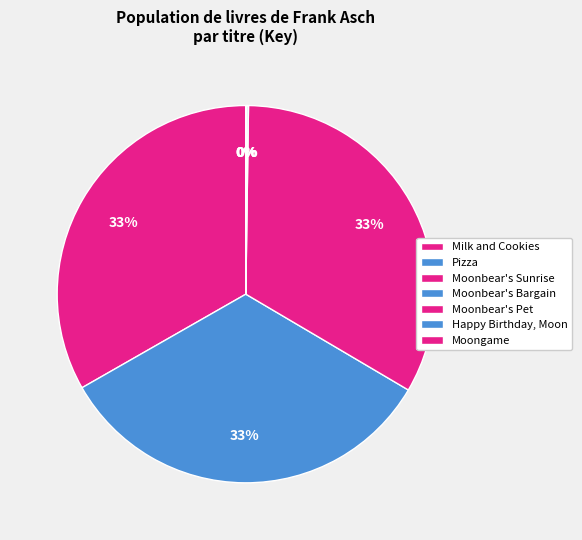

Is the sum of Moonbear's Sunrise and Moonbear's Bargain greater than half?

No